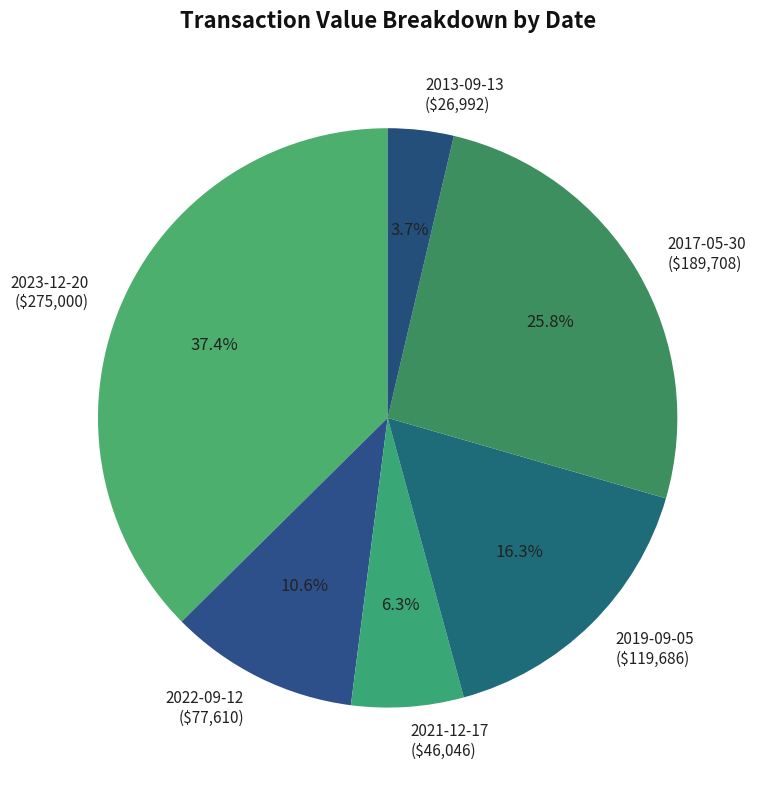

Rank the categories by value from highest to lowest.

2023-12-20 ($275,000), 2017-05-30 ($189,708), 2019-09-05 ($119,686), 2022-09-12 ($77,610), 2021-12-17 ($46,046), 2013-09-13 ($26,992)